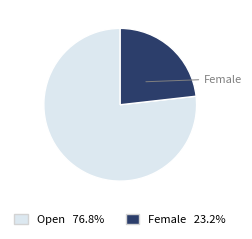

Count the number of slices in the pie.

2